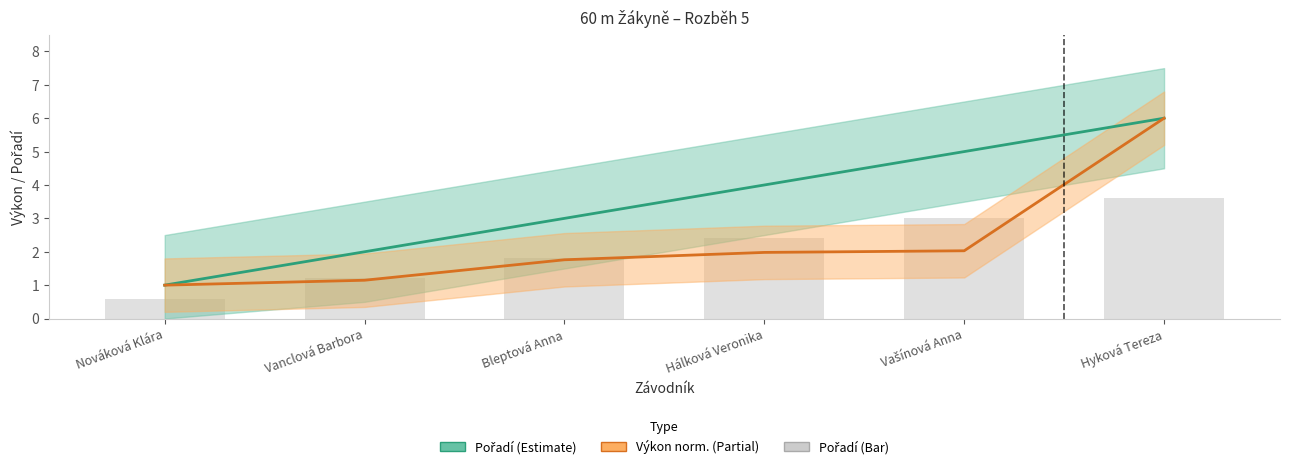

What is the label of the 3rd bar from the right?

Hálková Veronika